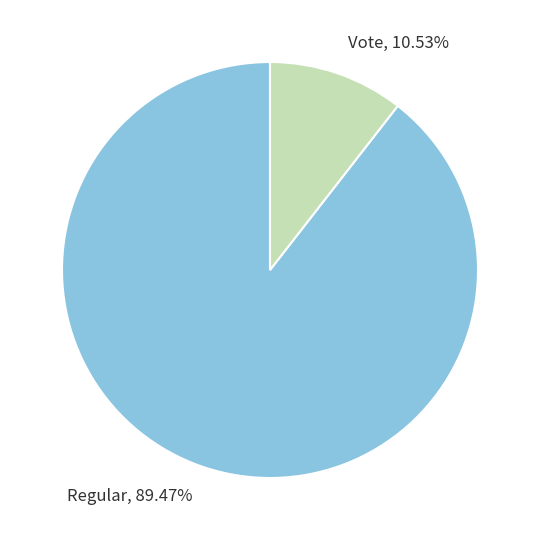

Rank the categories by value from highest to lowest.

Regular, Vote